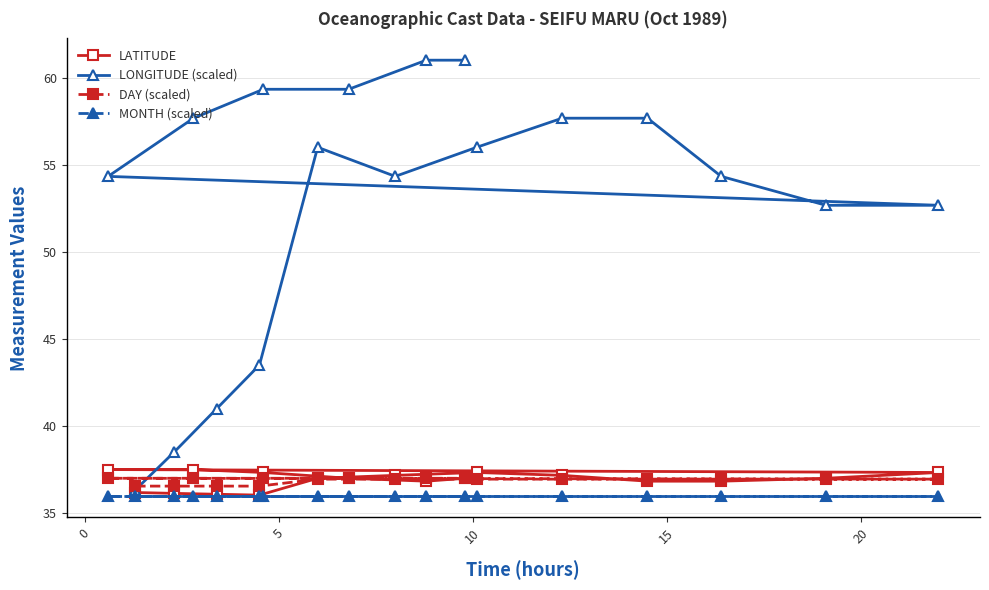

Which series has the widest spread of values?

LONGITUDE (scaled)